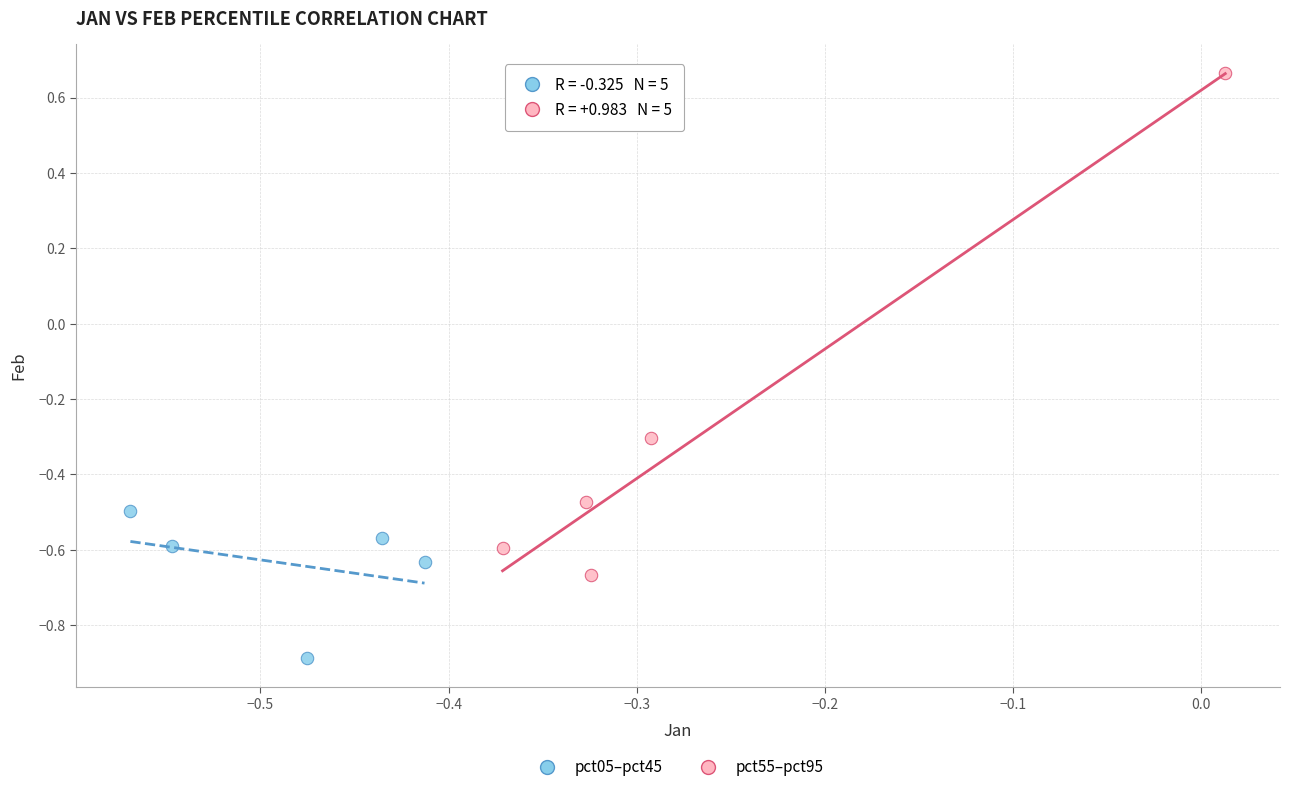

What are all the series names shown in the legend?

pct05–pct45, pct55–pct95